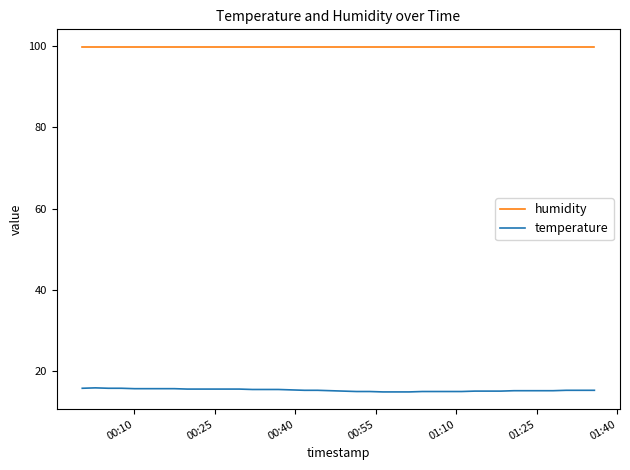

What is the minimum value shown in the chart?

14.8